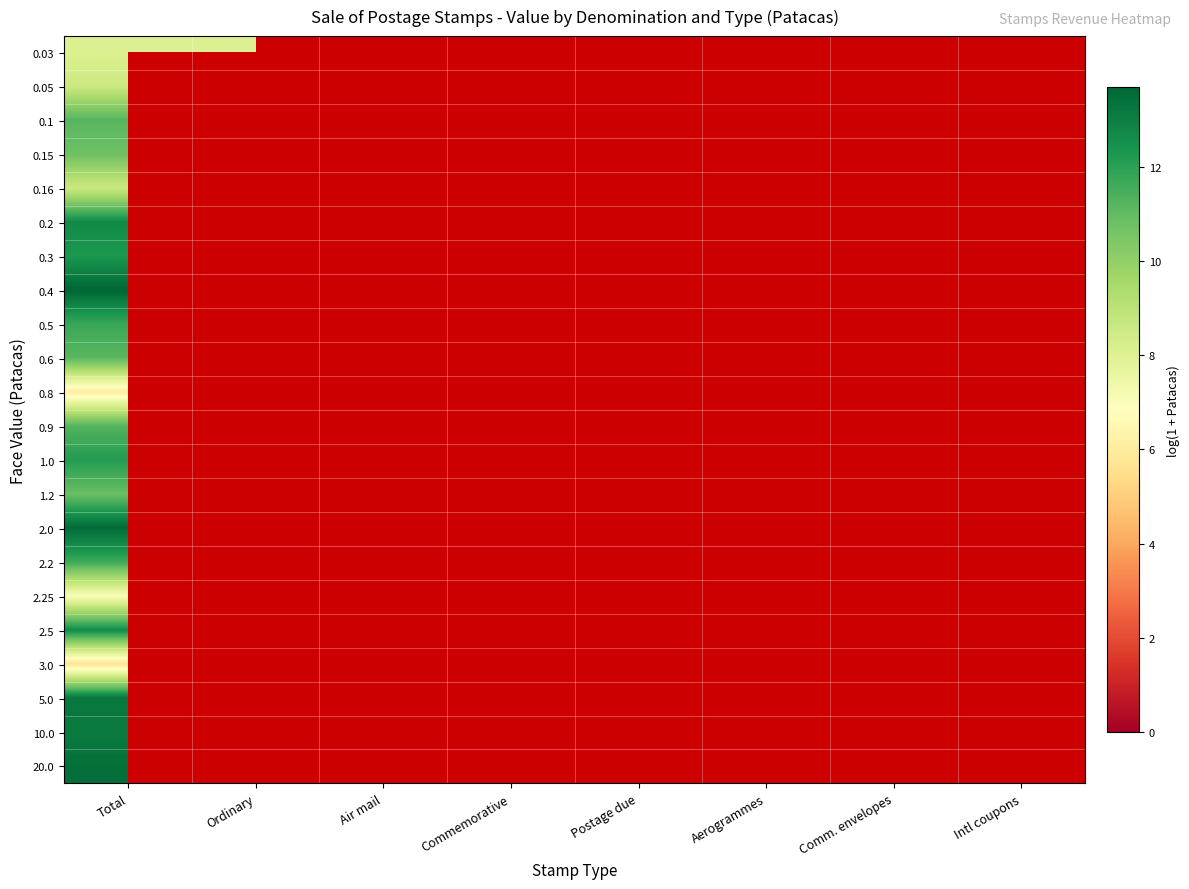

How many data points does each series have?

8